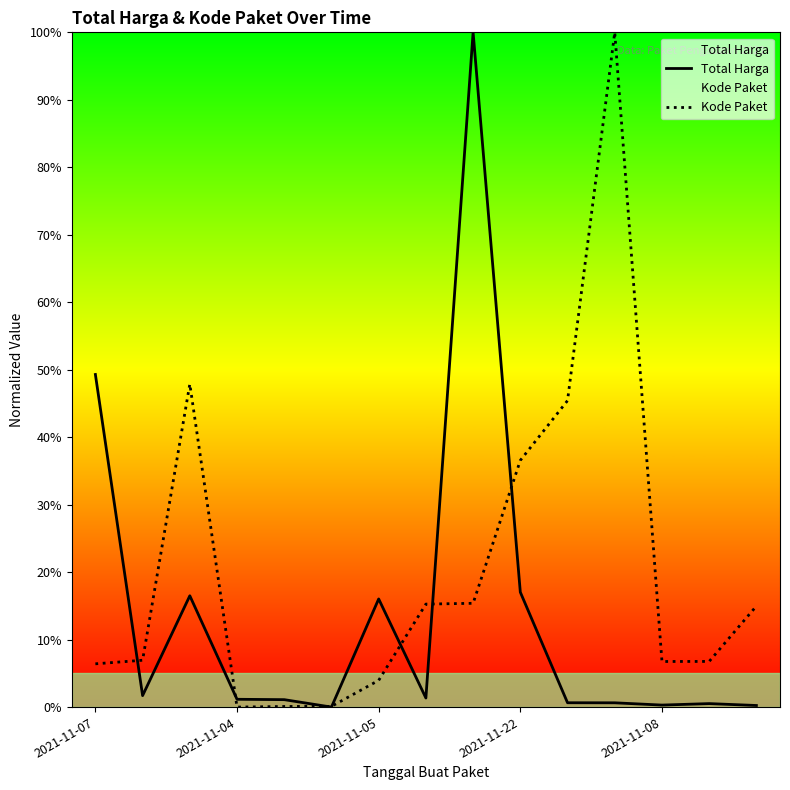

How many positive values does the Kode Paket series have?

14